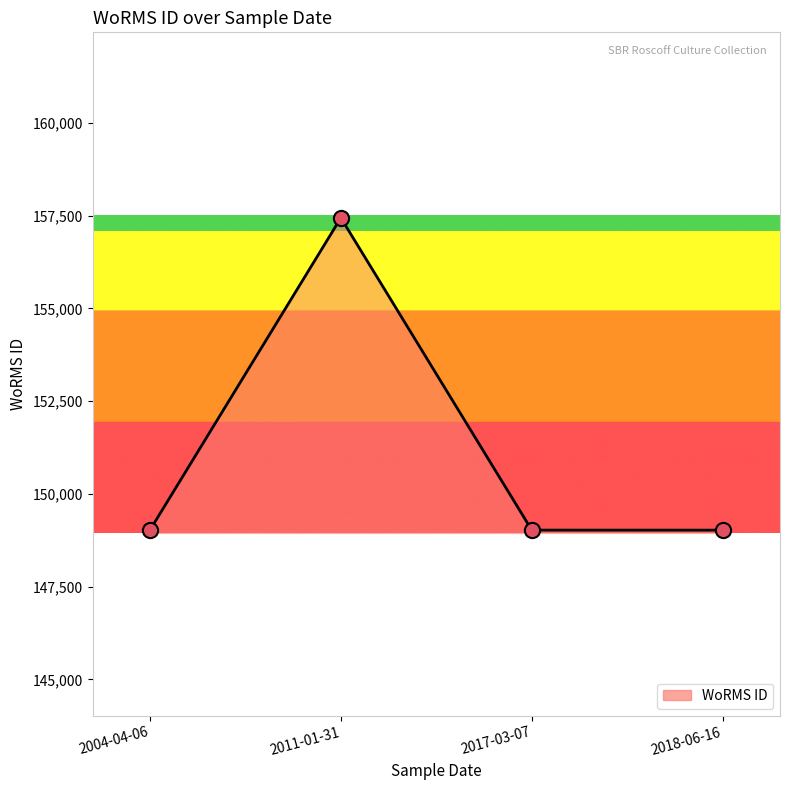

Approximately how many times larger is the value at 2017-03-07 compared to 2018-06-16?

1.0